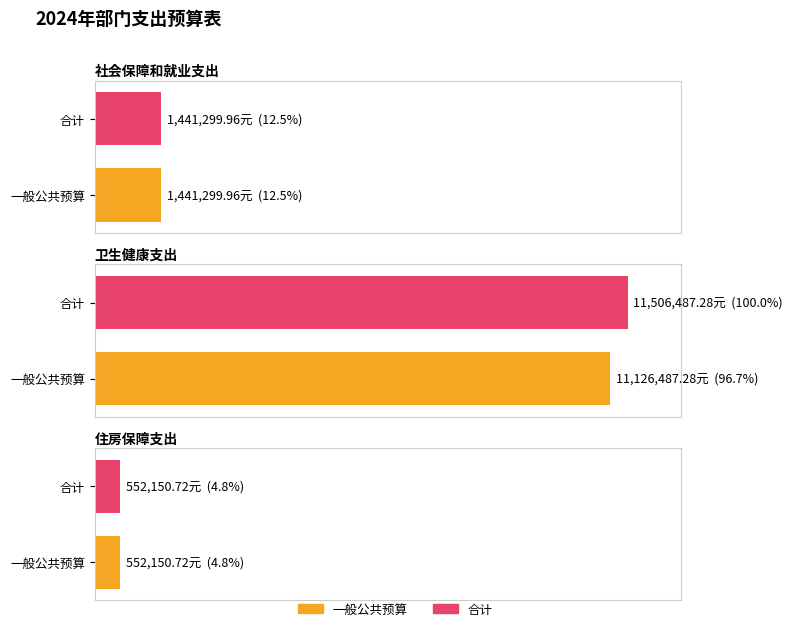

Reading right to left, list all the values displayed in this chart.

一般公共预算: 住房保障支出=552150.7	卫生健康支出=11126487.3	社会保障和就业支出=1441300.0
合计: 住房保障支出=552150.7	卫生健康支出=11506487.3	社会保障和就业支出=1441300.0